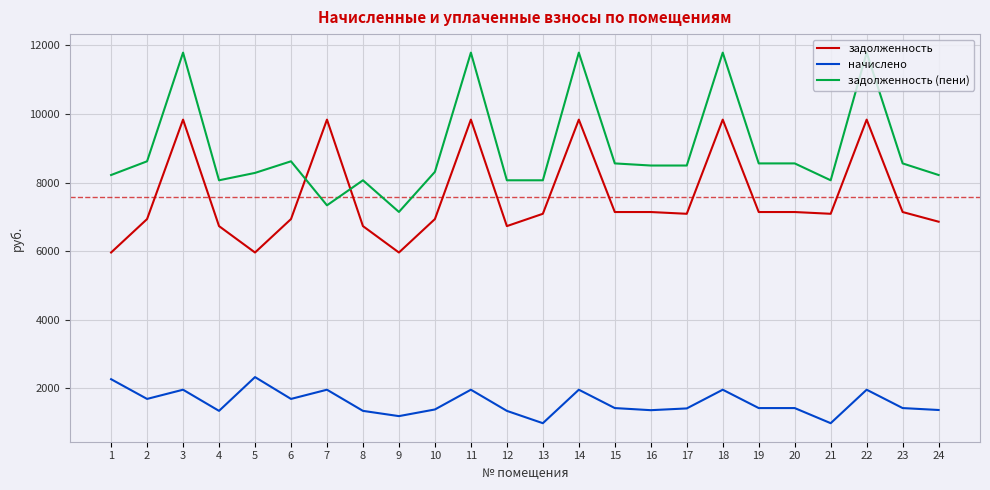

True or false: начислено and задолженность intersect in this chart.

False